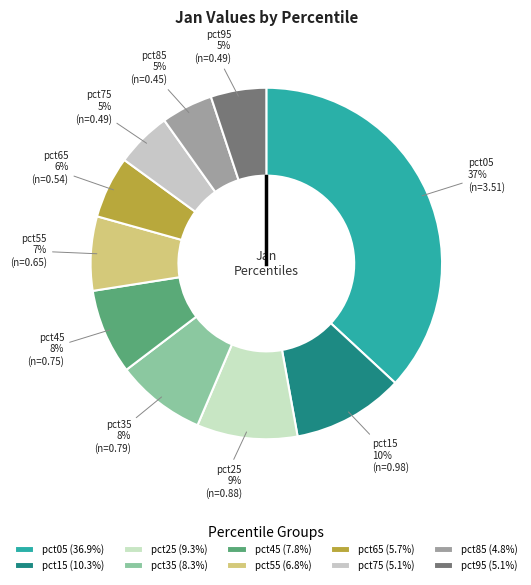

Is it true that pct45 is 8% of the pie?

True